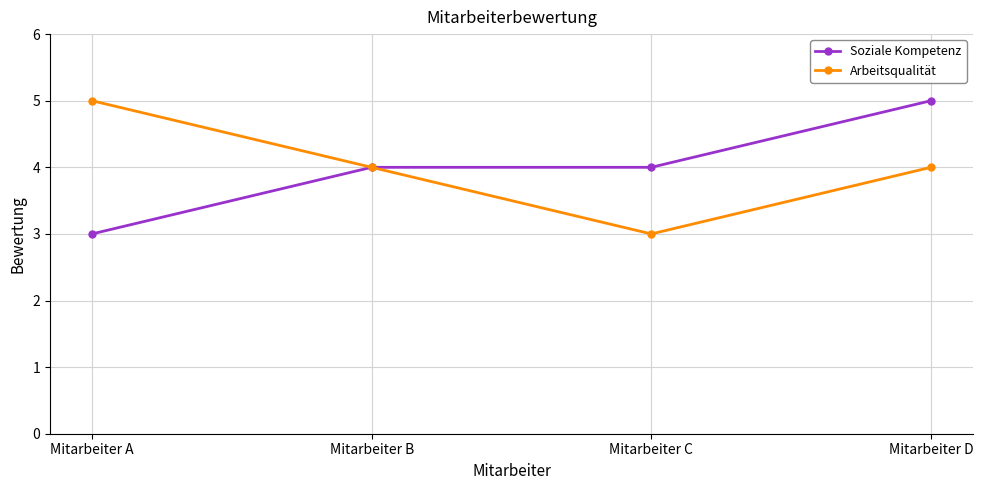

What is the minimum value for Arbeitsqualität?

3